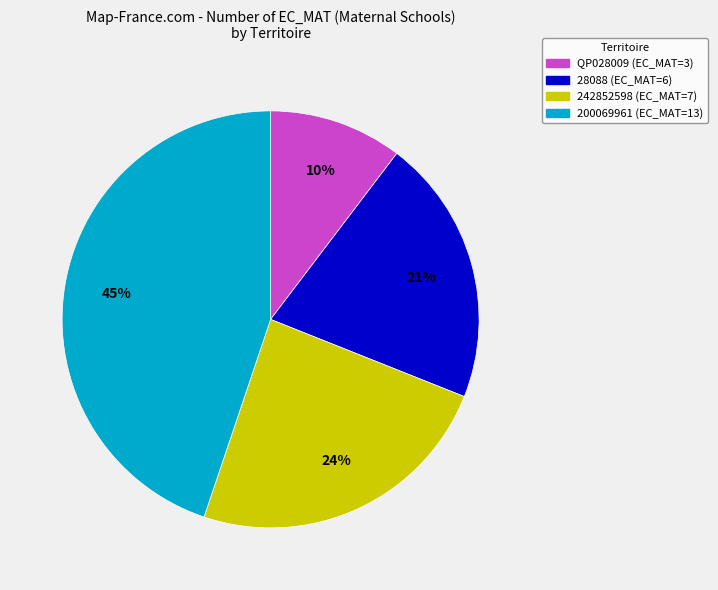

What is the ratio of the value at QP028009 to the value at 200069961?

0.2